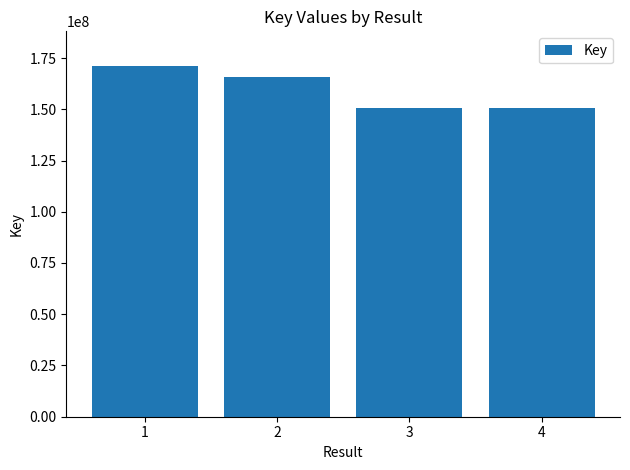

What is the value of the 3rd bar from the left?

150616634